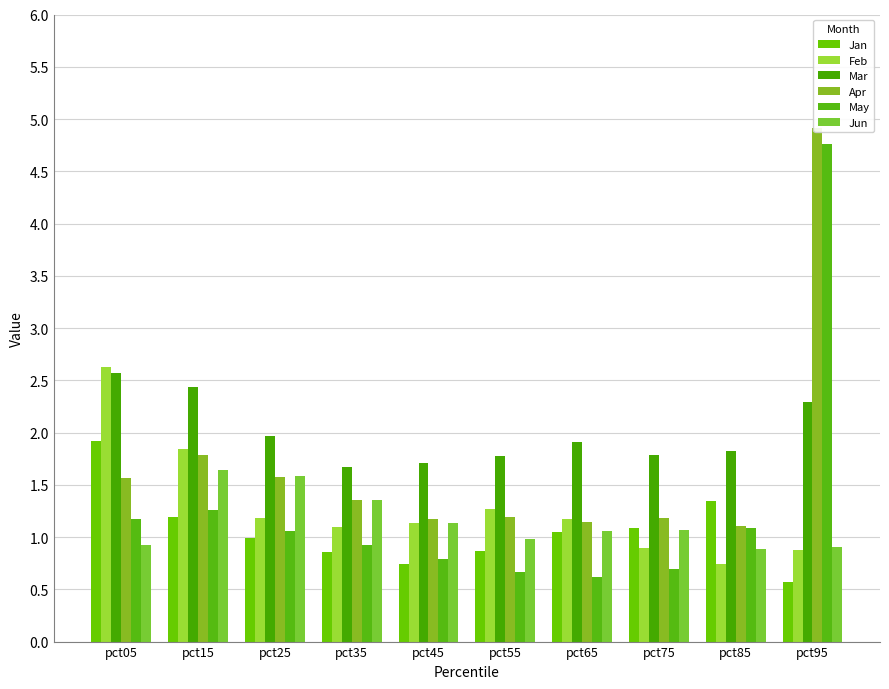

List the labels in order of Feb value, smallest first.

pct85, pct95, pct75, pct35, pct45, pct65, pct25, pct55, pct15, pct05